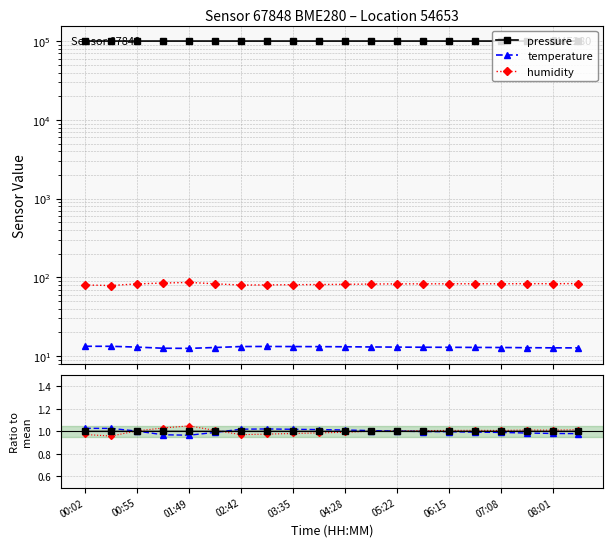

The humidity series shows 1.7 at 08:01. True or false?

False